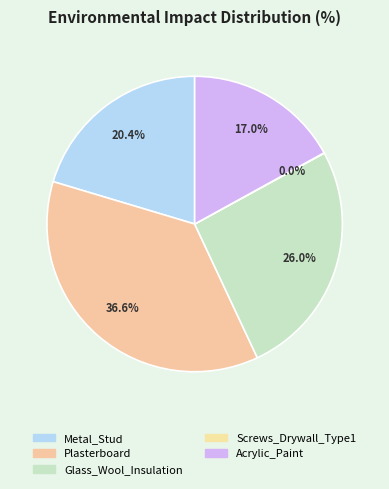

Is Glass_Wool_Insulation the majority of the pie?

No